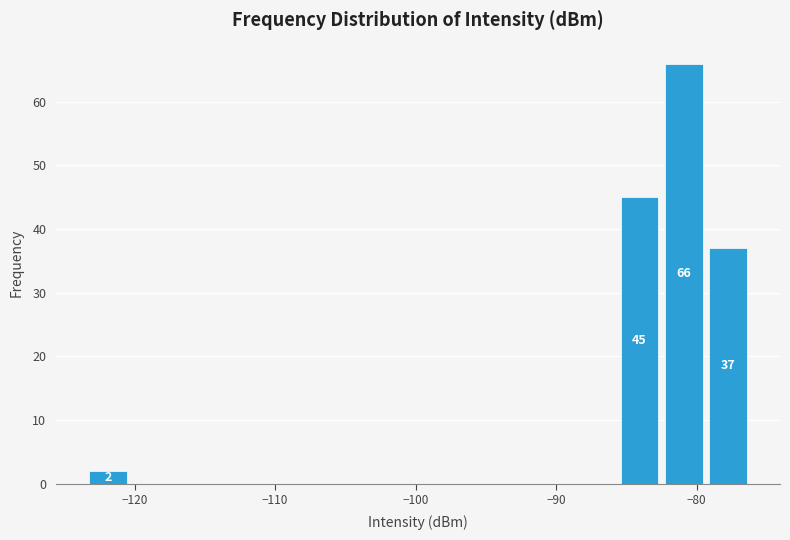

Read against the x-axis, roughly where is the centre of the tallest bar?

-81